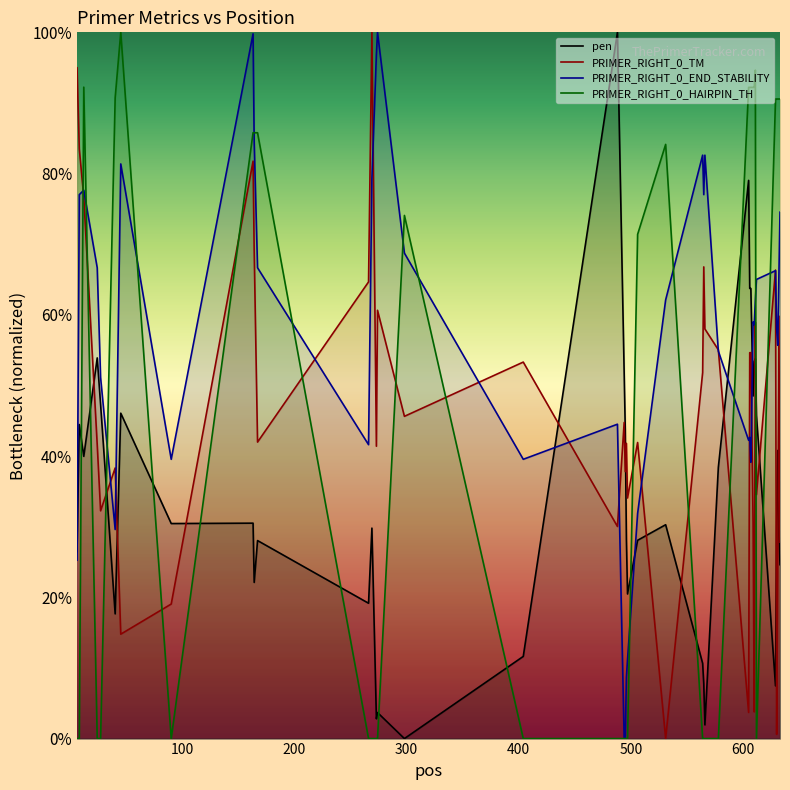

True or false: pen has a value of 3.1 at 163.

True